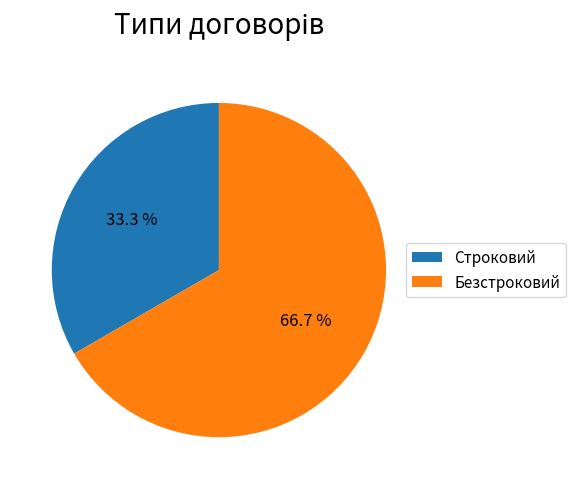

To the nearest percent, what is the difference between the largest and smallest slice percentages?

33%